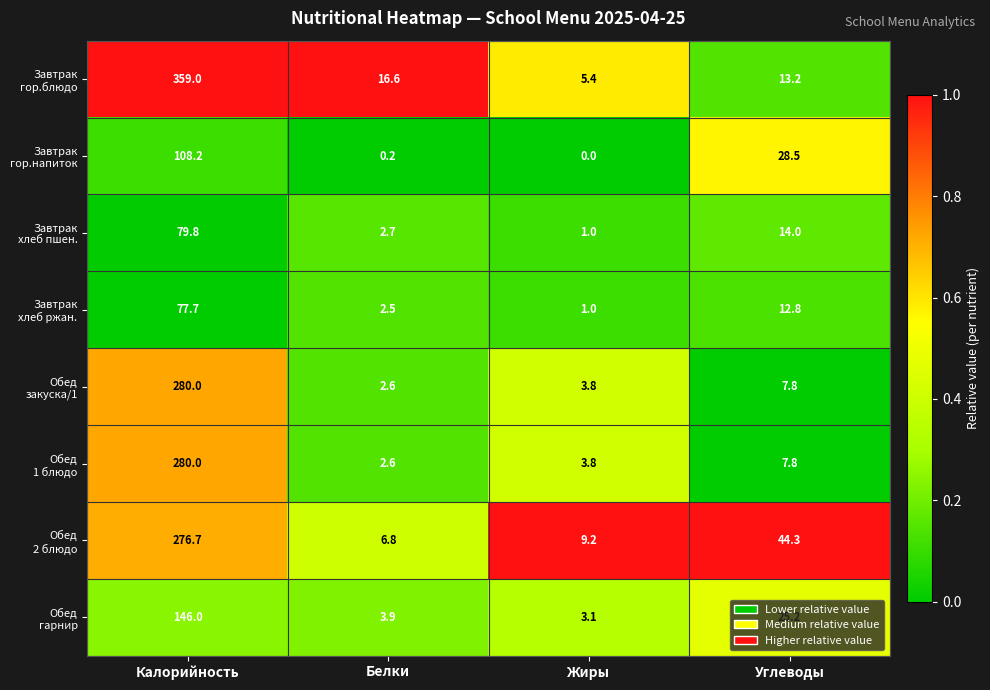

Which category has the lowest value across all series?

Жиры